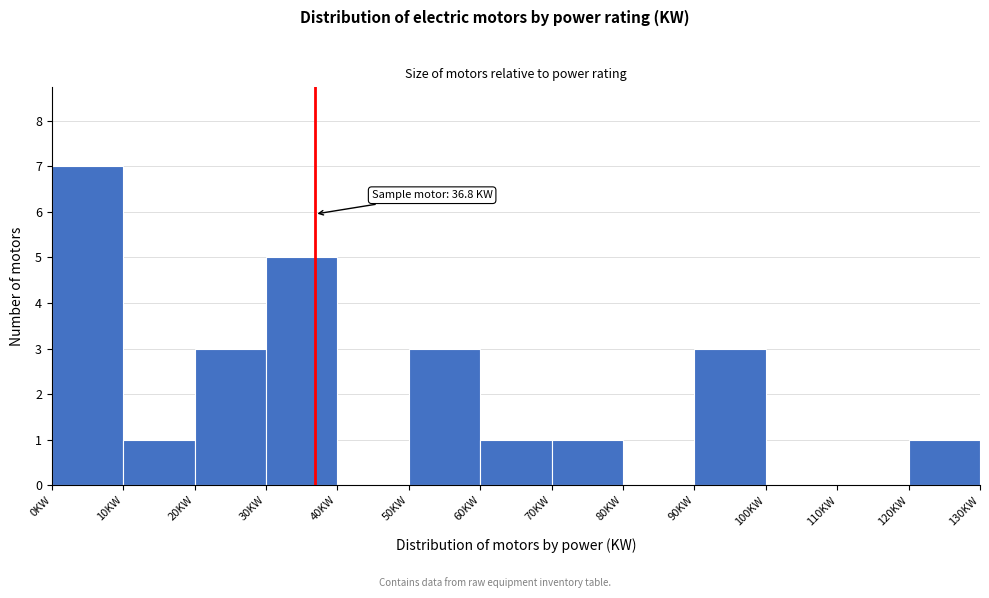

Over which range of the x-axis is the bar tallest?

0 to 10